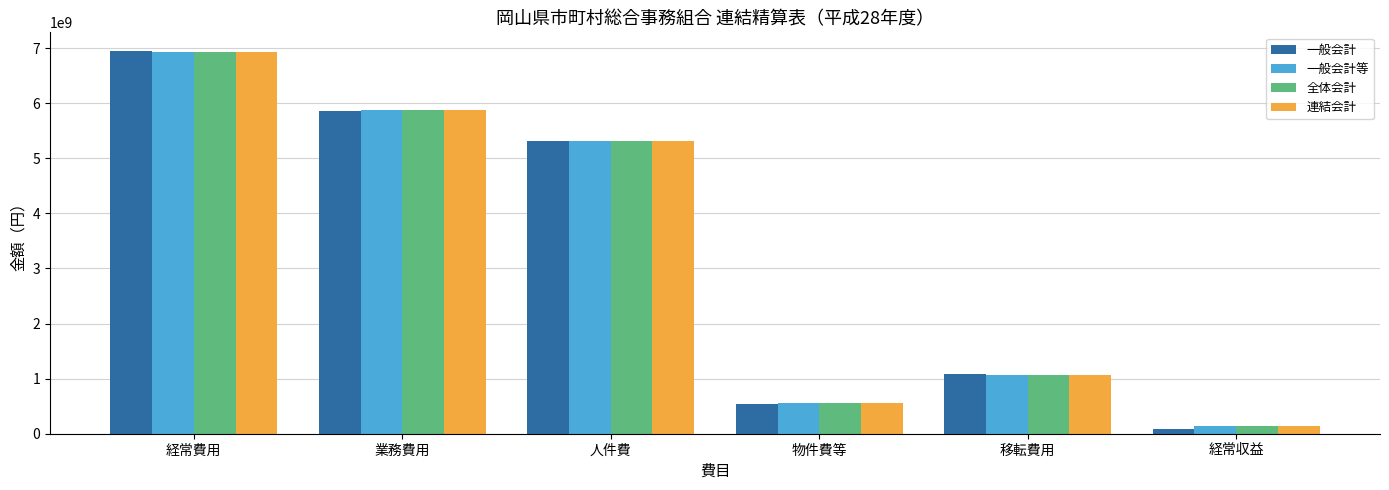

Are the bars grouped side by side (vs. stacked)?

Yes